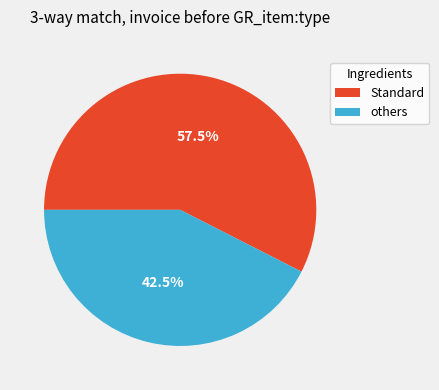

Between others and Standard, which is larger?

Standard